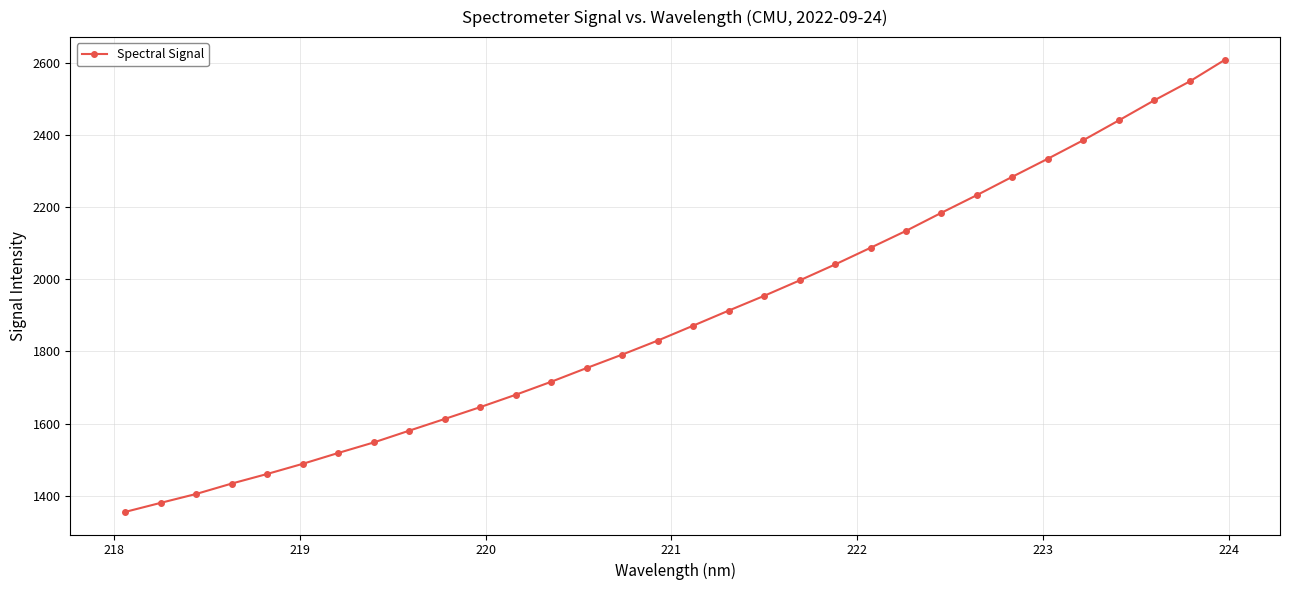

What is the difference between the maximum and minimum values?

1252.9